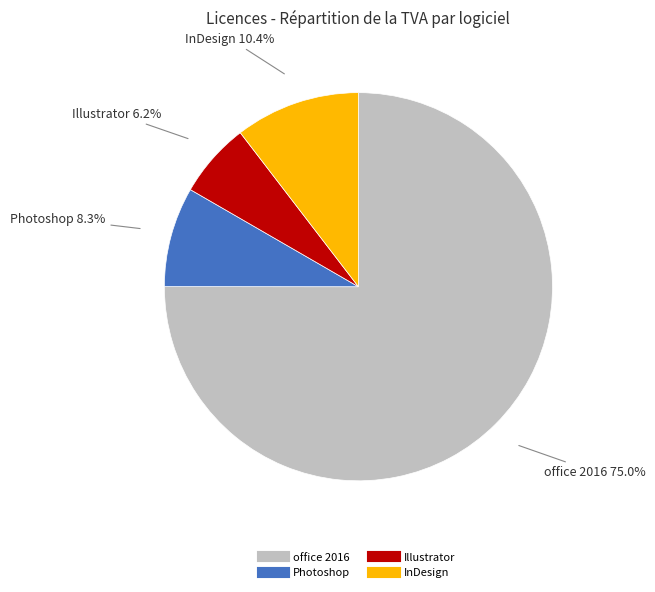

To the nearest percent, what is the average slice percentage?

25%